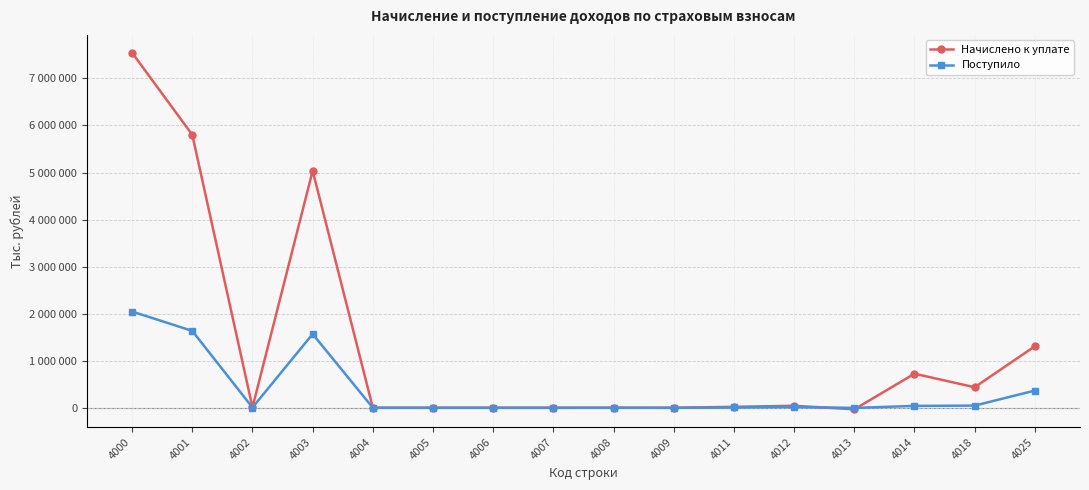

Between 4002 and 4011, which is larger?

4011